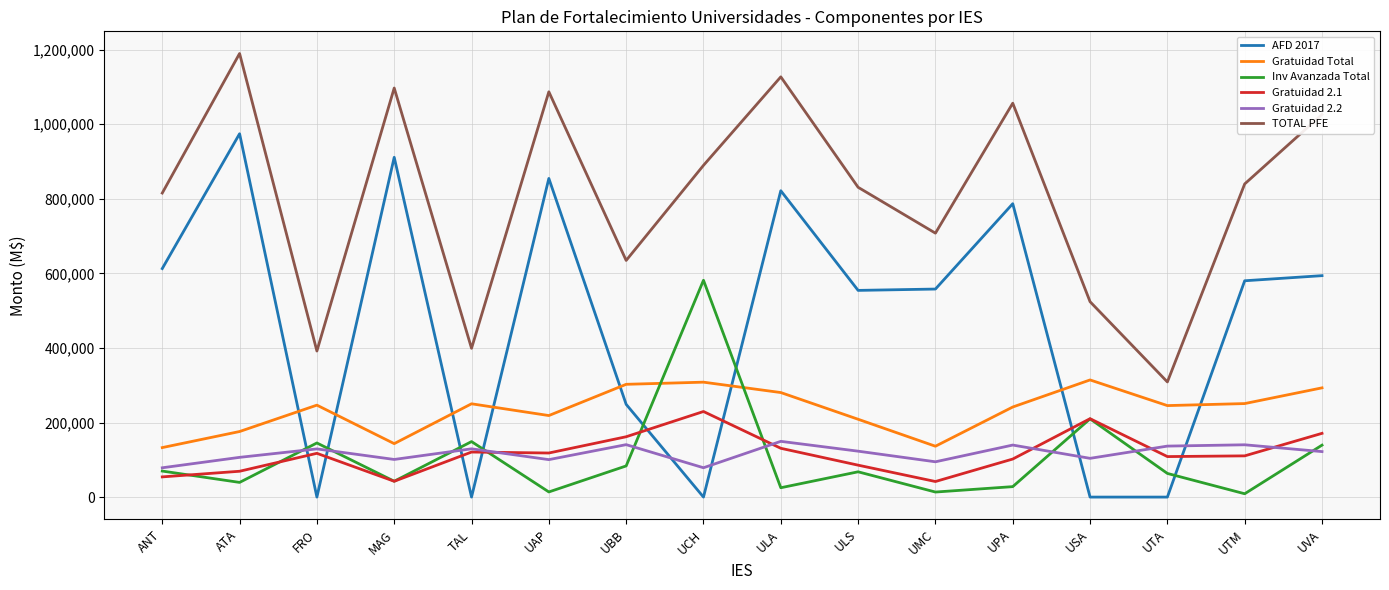

What is the spread (max minus min) of values at UTA?

308816